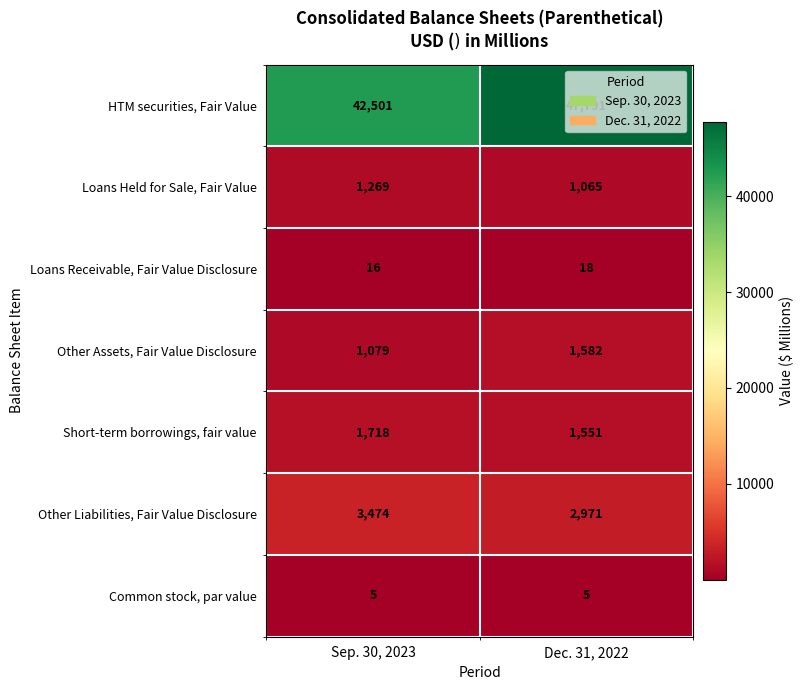

Read the Loans Receivable, Fair Value Disclosure value at Dec. 31, 2022.

18